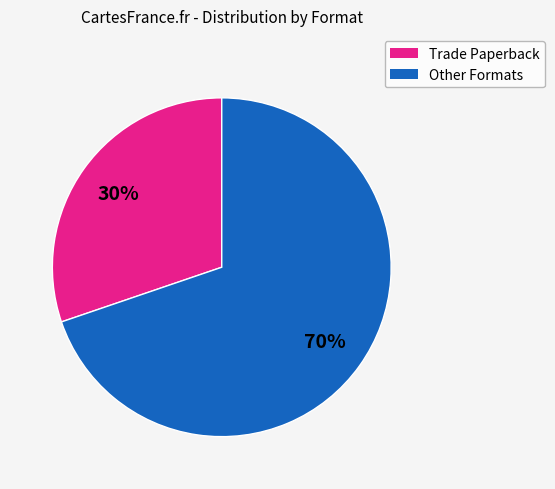

To the nearest percent, what is the average slice percentage?

50%